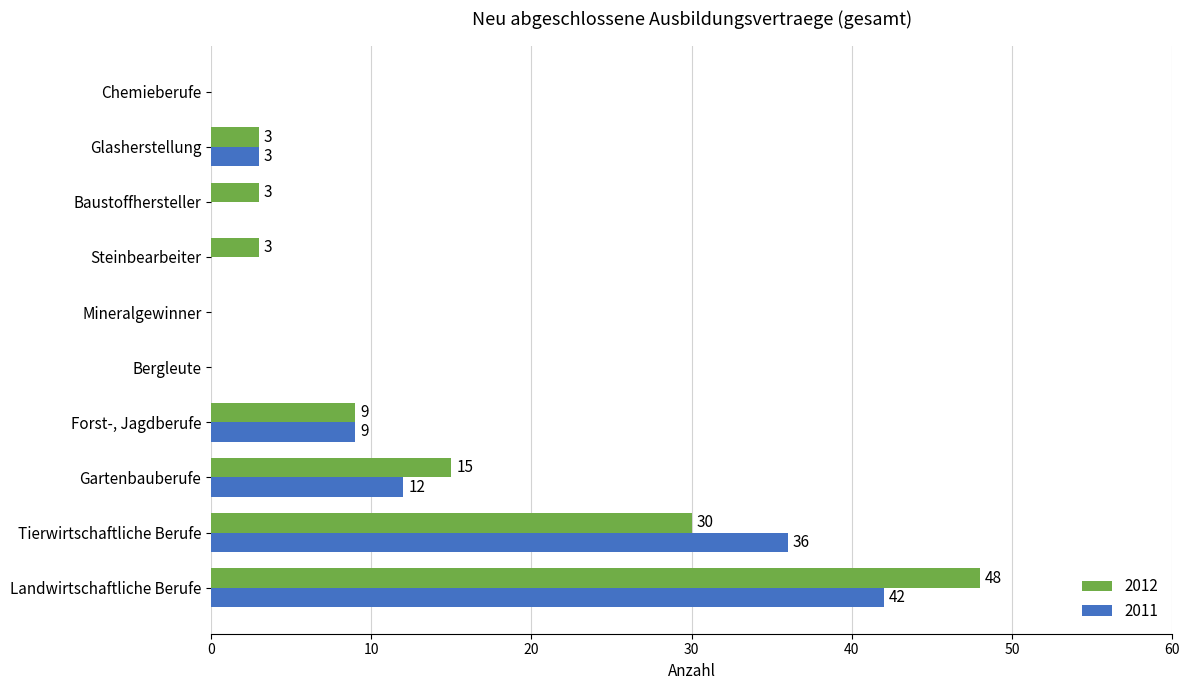

Which label corresponds to the largest value in the chart?

Landwirtschaftliche Berufe